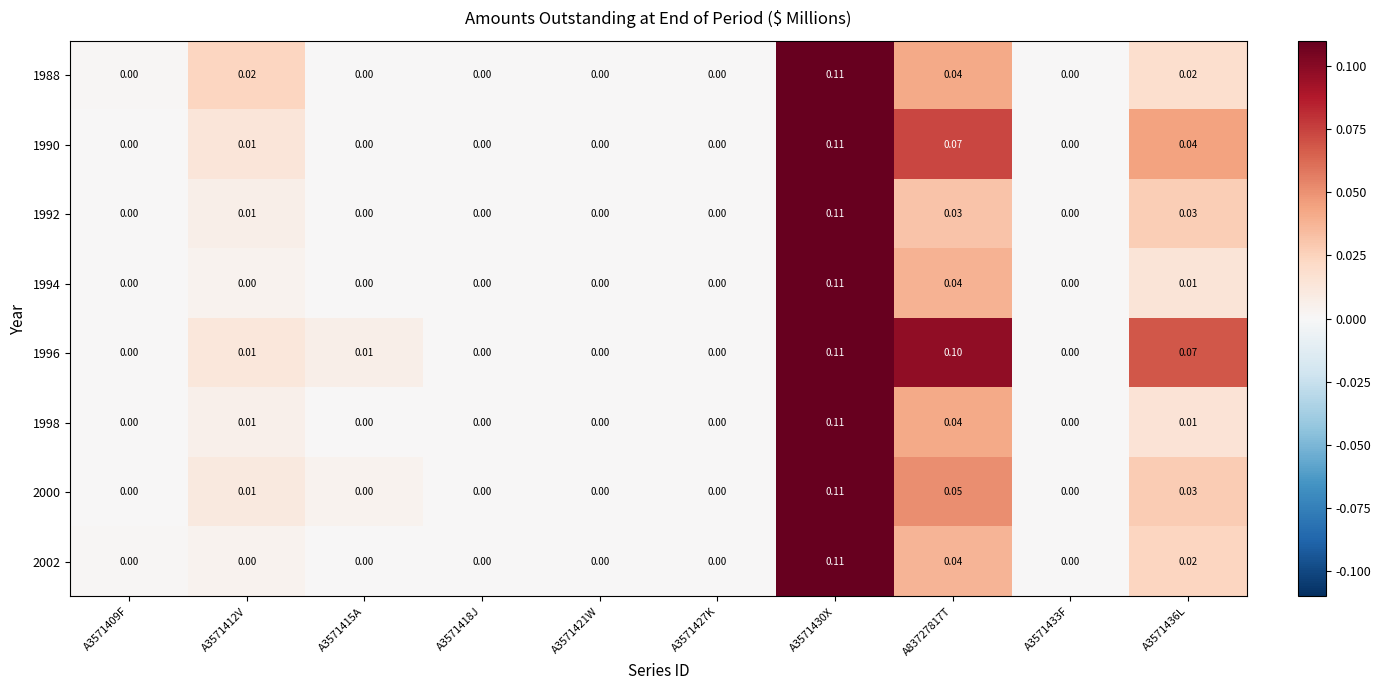

At which category is the sum across all series the highest?

A3571430X